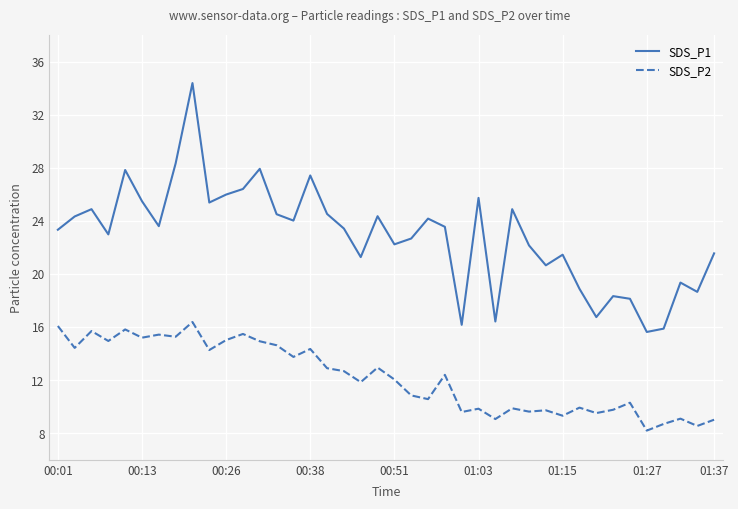

What is the greatest value displayed?

34.4